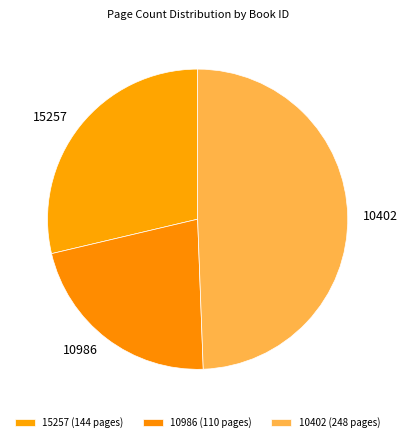

Does any single category account for the majority?

No